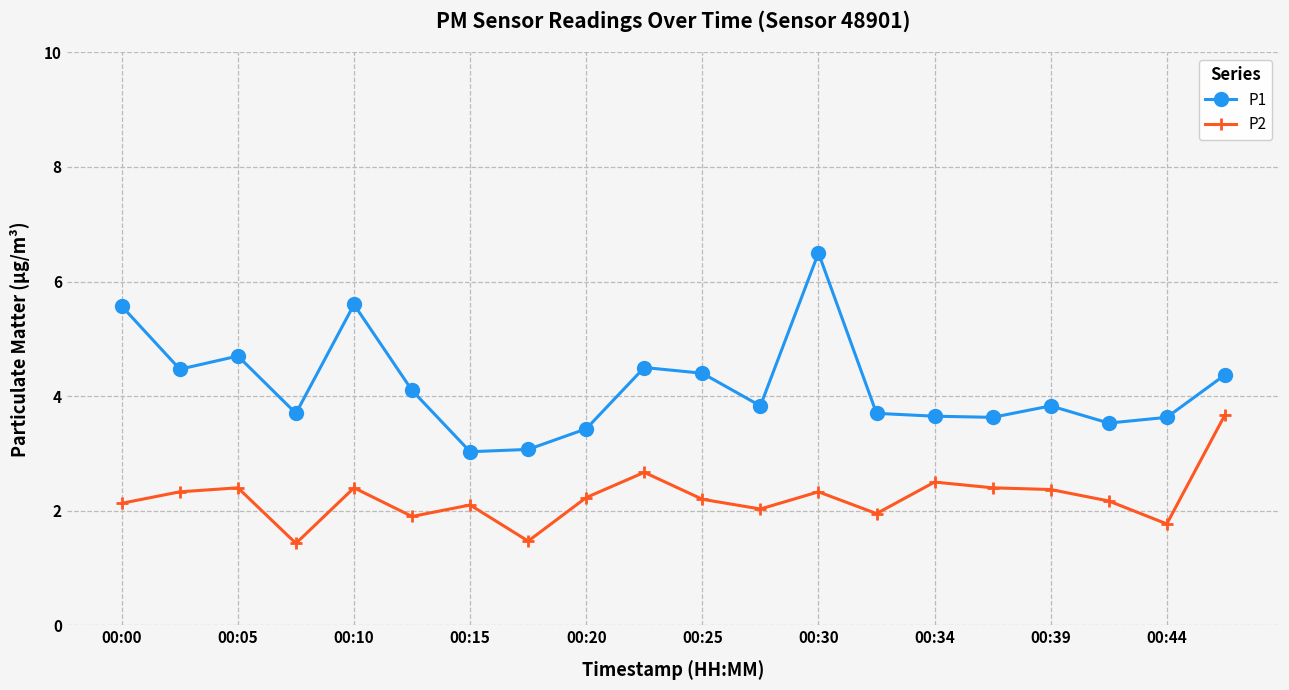

What is the sum of all P2 values?

44.5